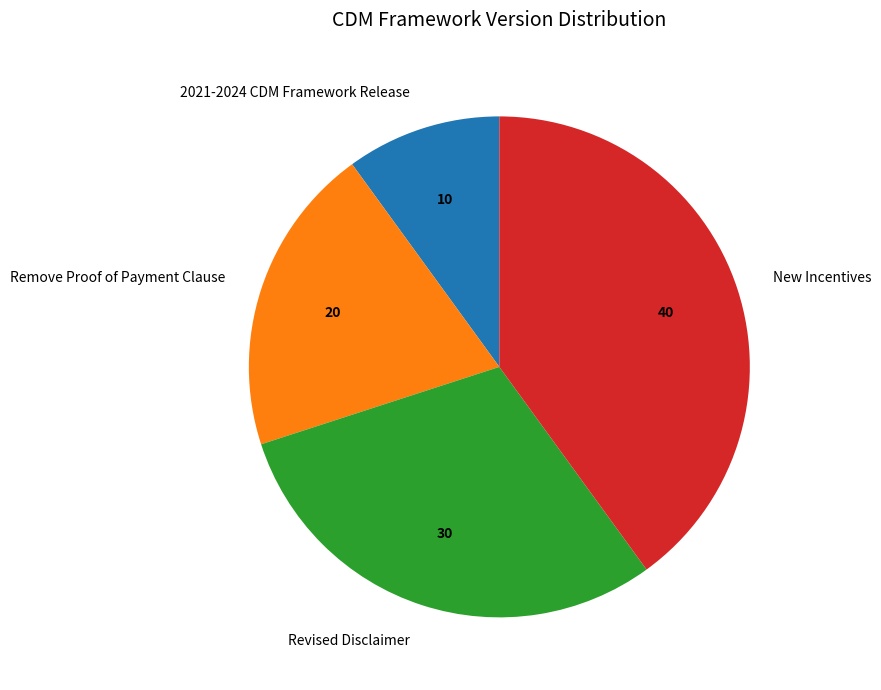

What is the ratio of the value at New Incentives to the value at Remove Proof of Payment Clause?

2.0